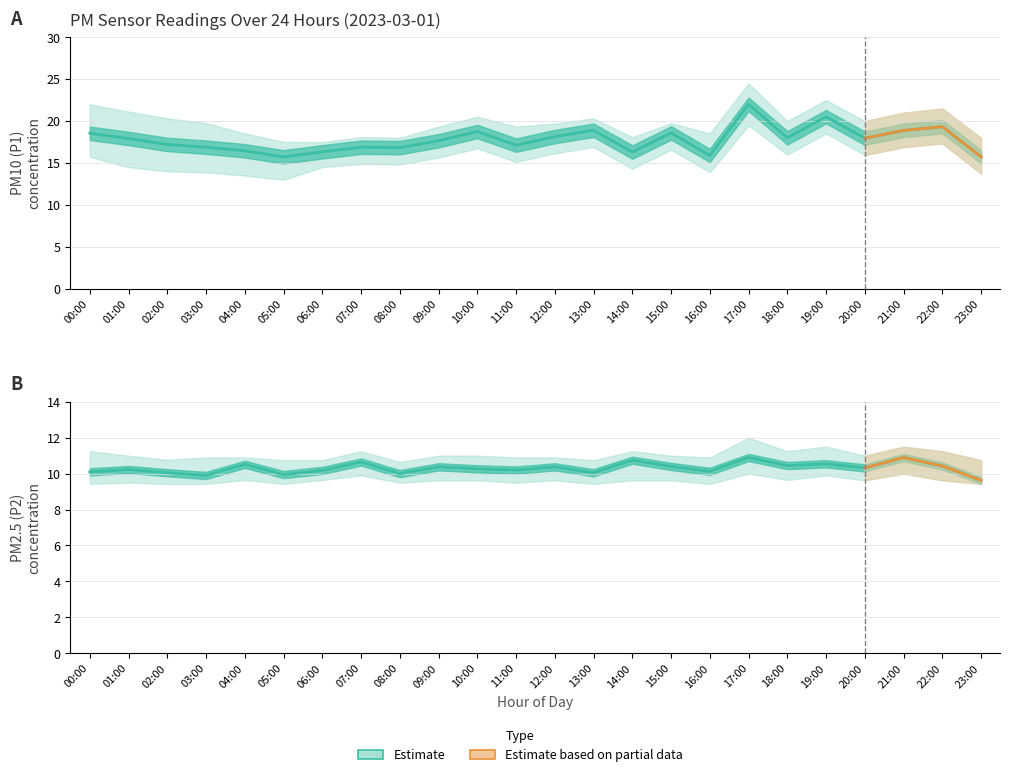

True or false: P1_upper and P2 intersect in this chart.

False